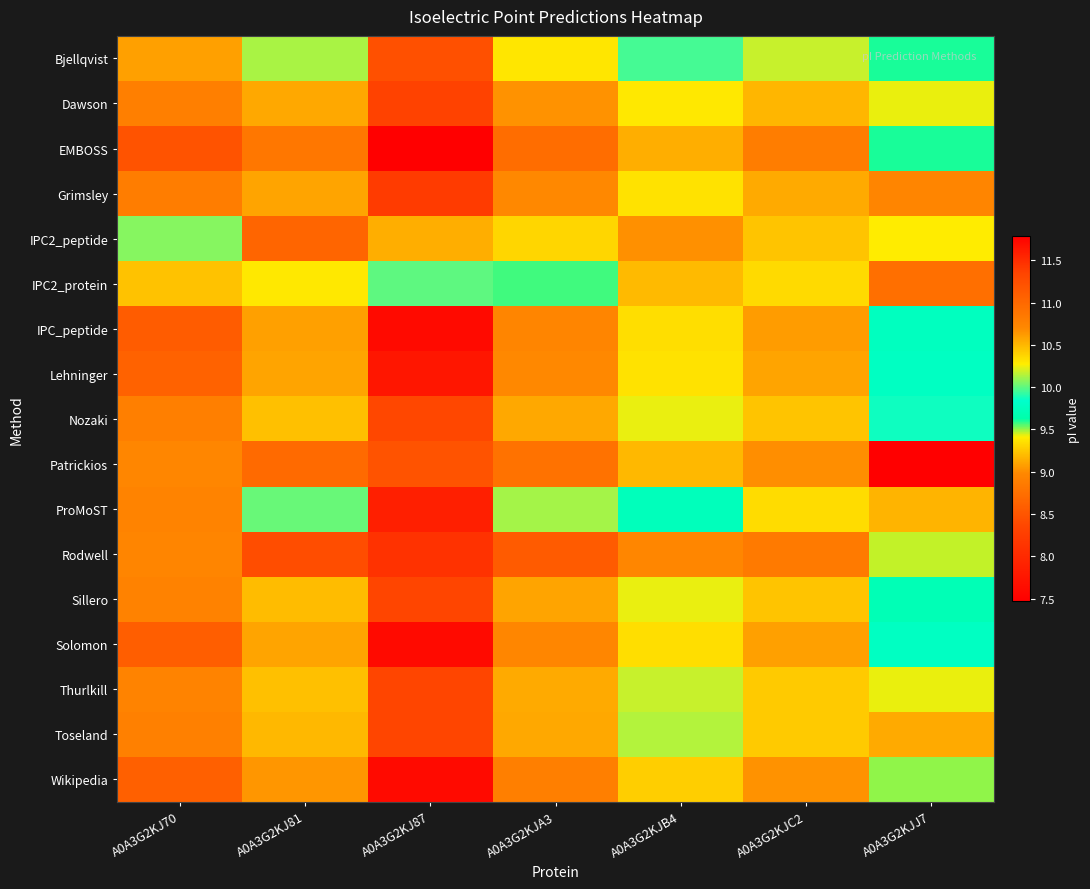

List the series in order of their peak value, lowest first.

IPC2_protein, IPC2_peptide, Patrickios, Bjellqvist, Nozaki, Sillero, Thurlkill, Toseland, Dawson, Grimsley, Rodwell, ProMoST, Lehninger, IPC_peptide, Solomon, Wikipedia, EMBOSS